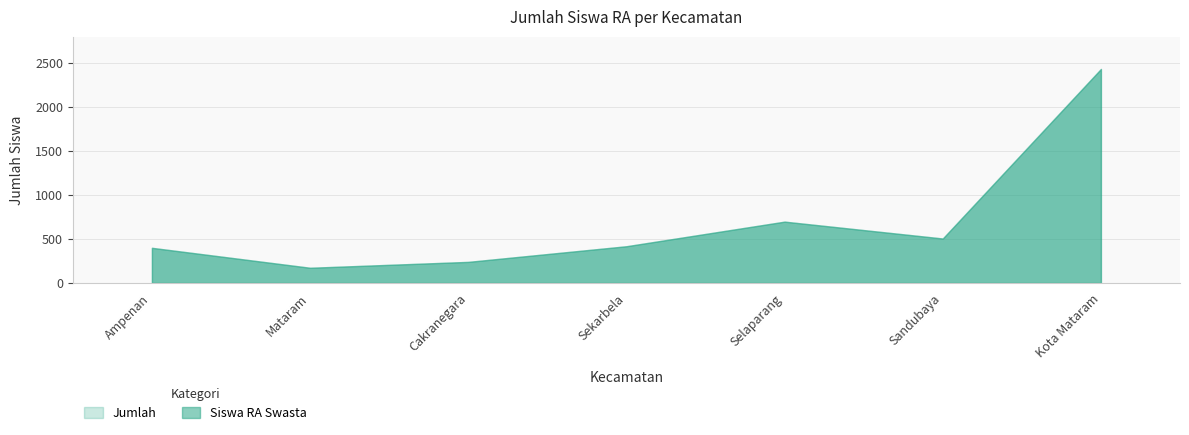

The value of Jumlah at Sekarbela is 418. True or false?

True